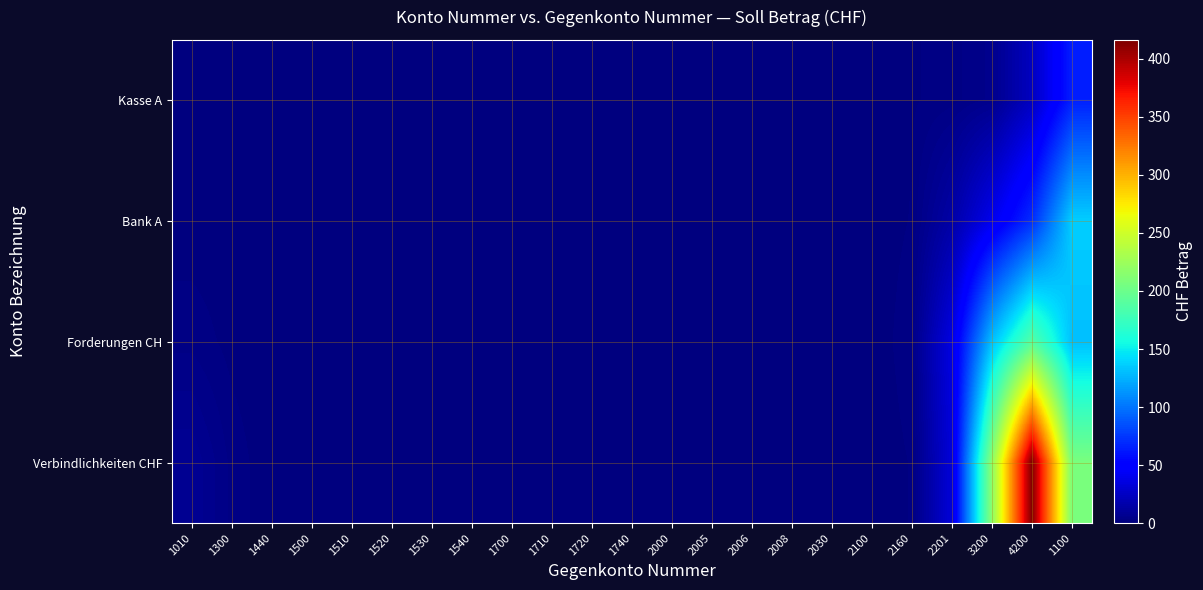

Rank the series by their maximum value, from lowest to highest.

Kasse A, Bank A, Forderungen CH, Verbindlichkeiten CHF